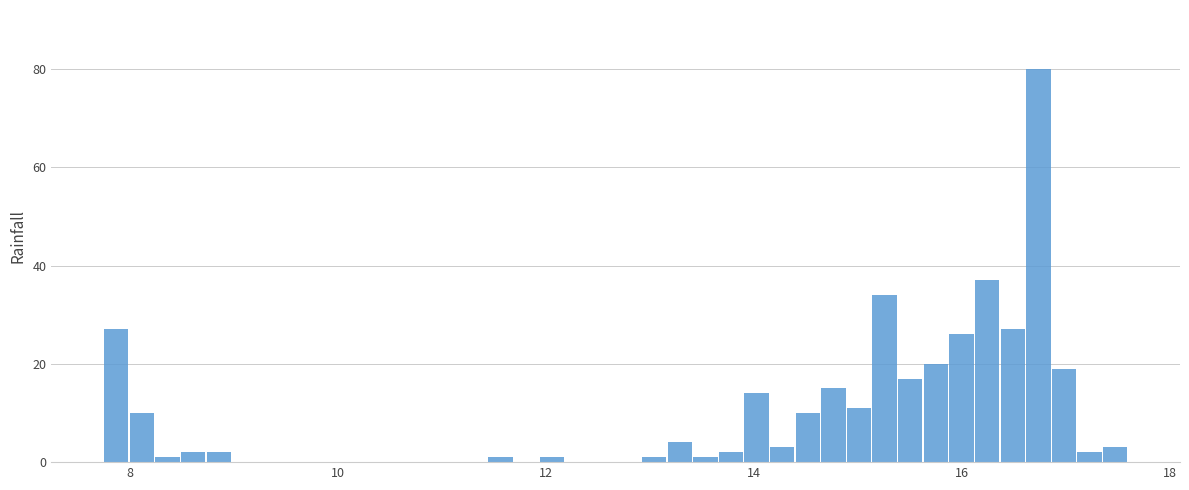

Around what value on the x-axis is the tallest bar? Give the approximate position of its centre, as read against the axis.

16.8